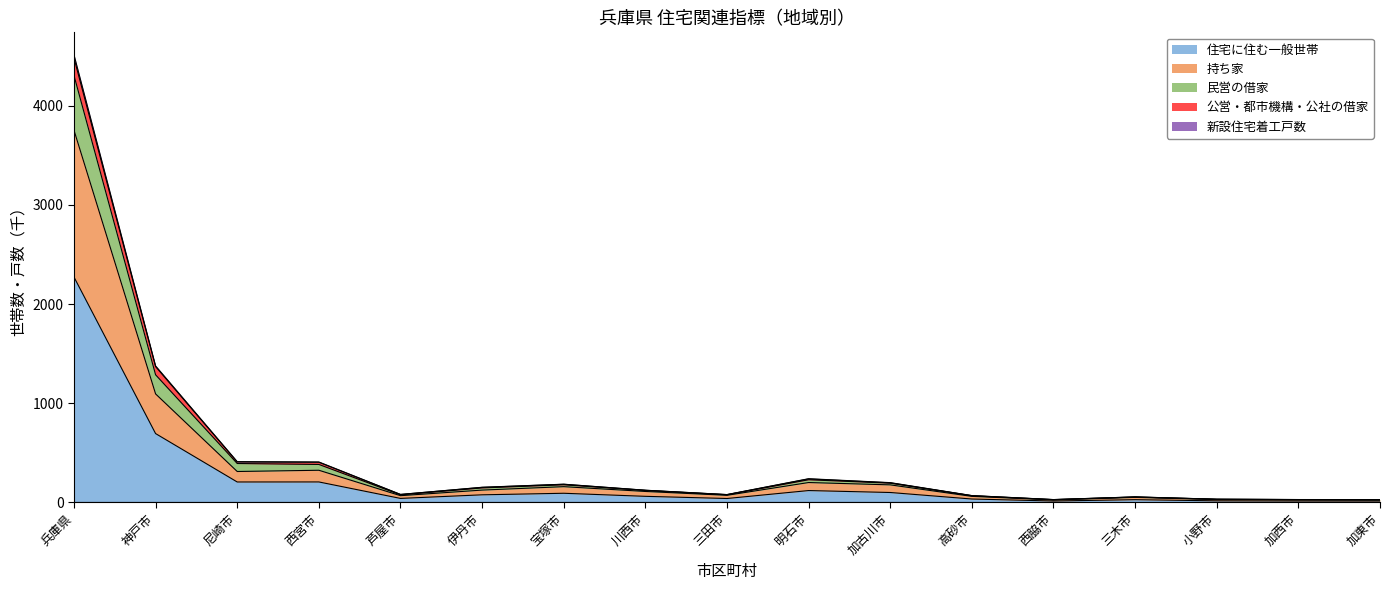

What is the value of the 新設住宅着工戸数 point at the 3rd from the left?

393.0